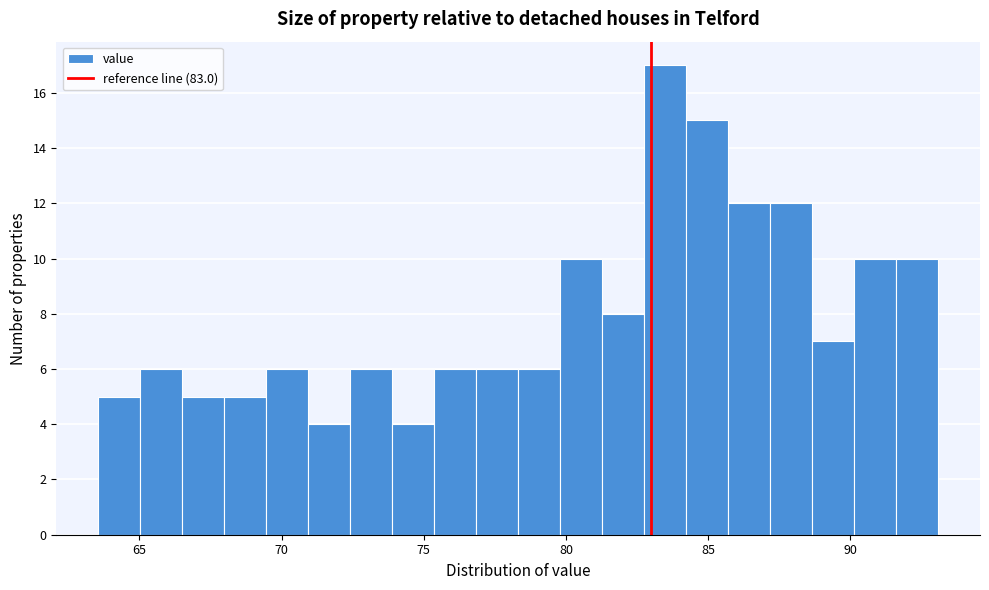

Around what value on the x-axis is the tallest bar? Give the approximate position of its centre, as read against the axis.

83.5